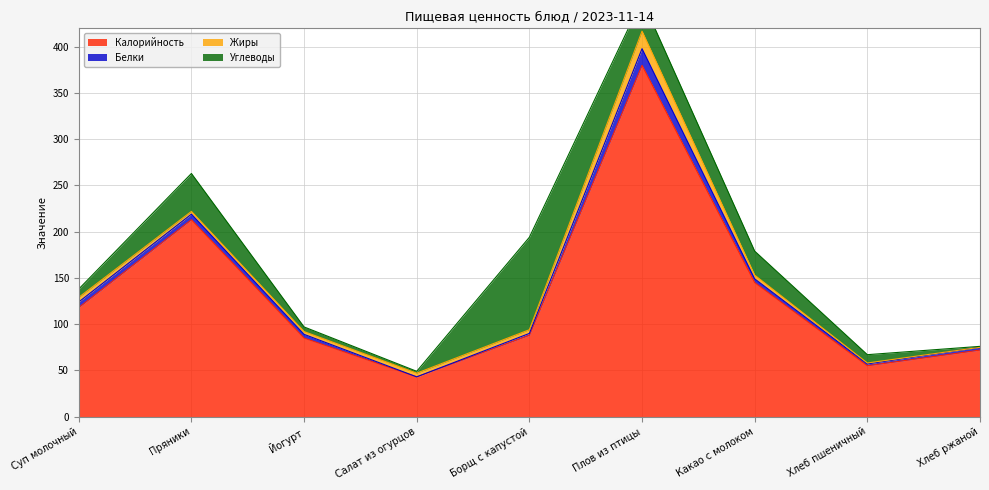

Which series has the widest spread of values?

Калорийность